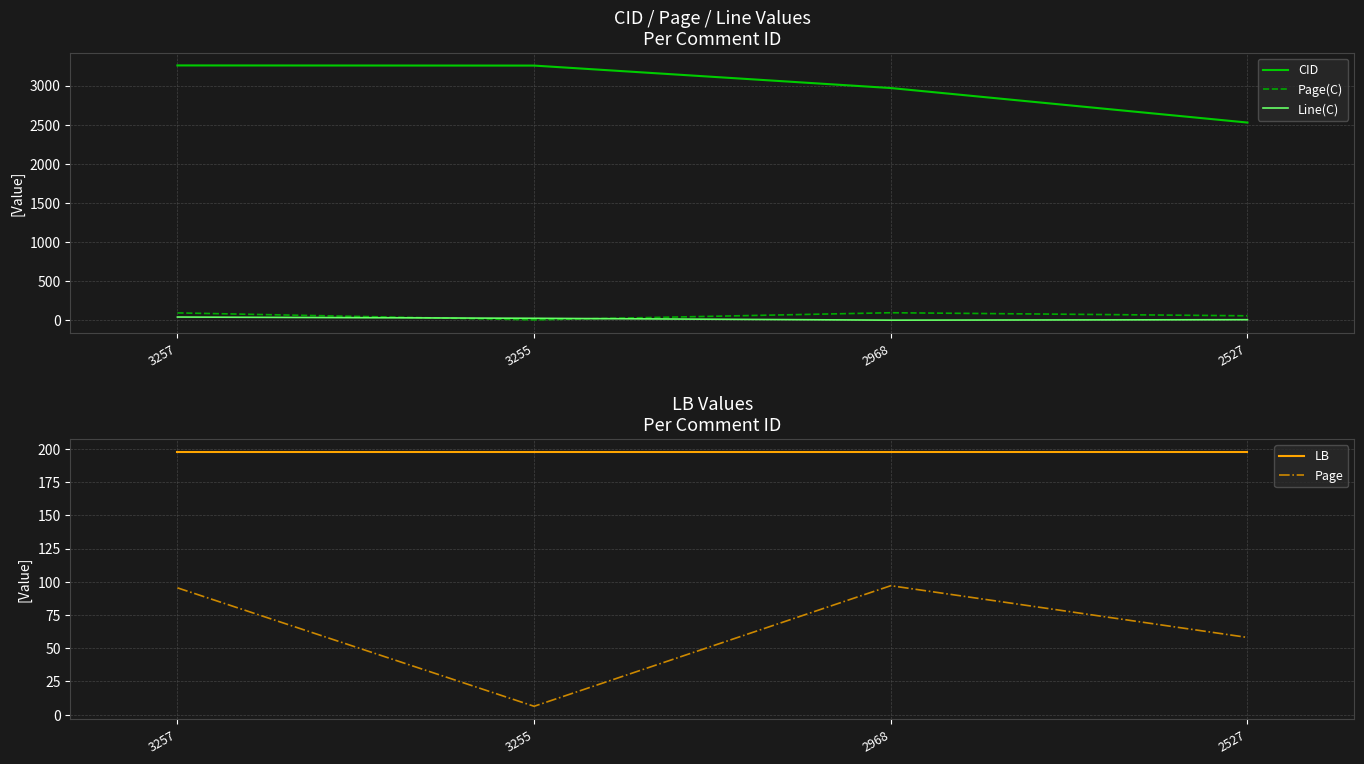

Where does the Page series first go above 95?

3257